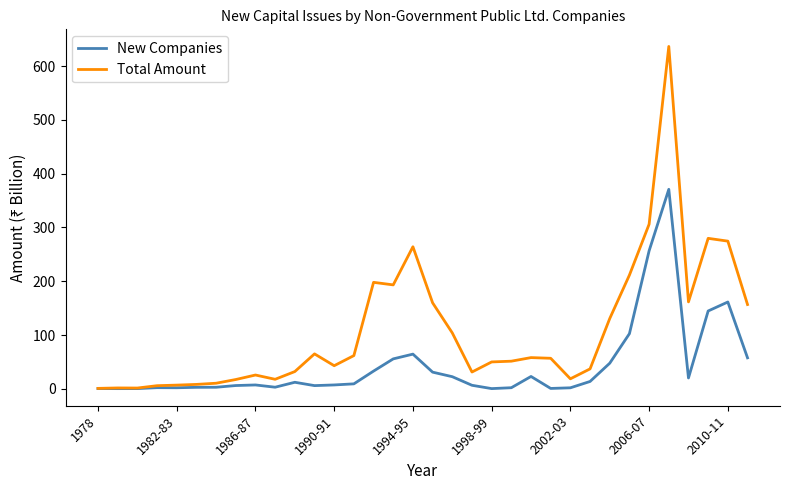

What is the highest value of the New Companies series?

370.9